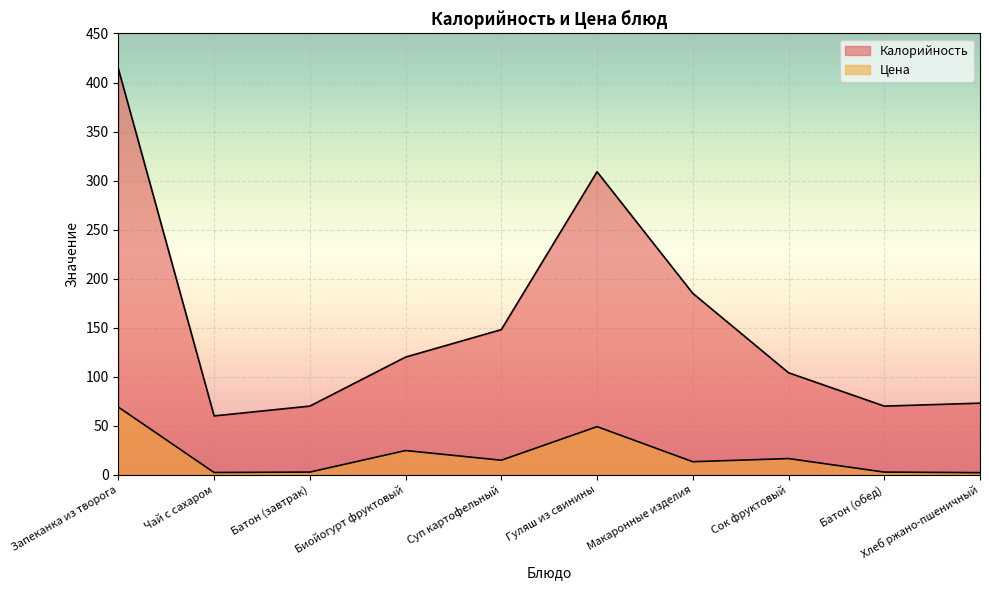

Which series has the largest total across all categories?

Калорийность